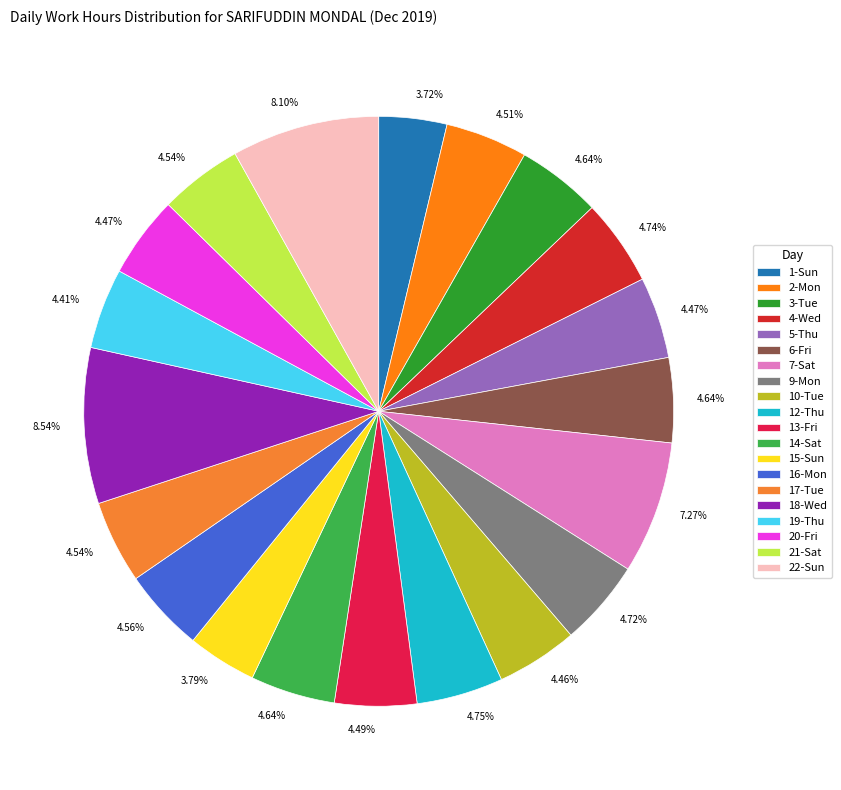

Is 1-Sun the majority of the pie?

No